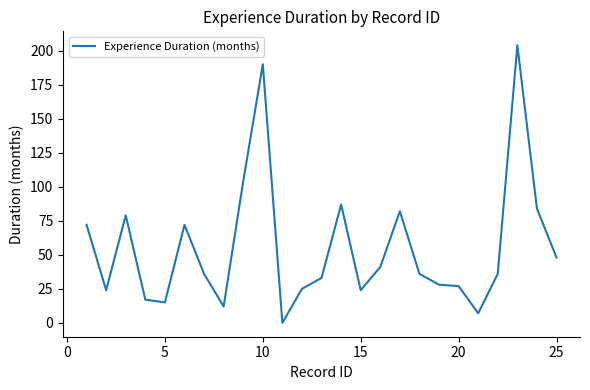

What is the maximum value shown in the chart?

204